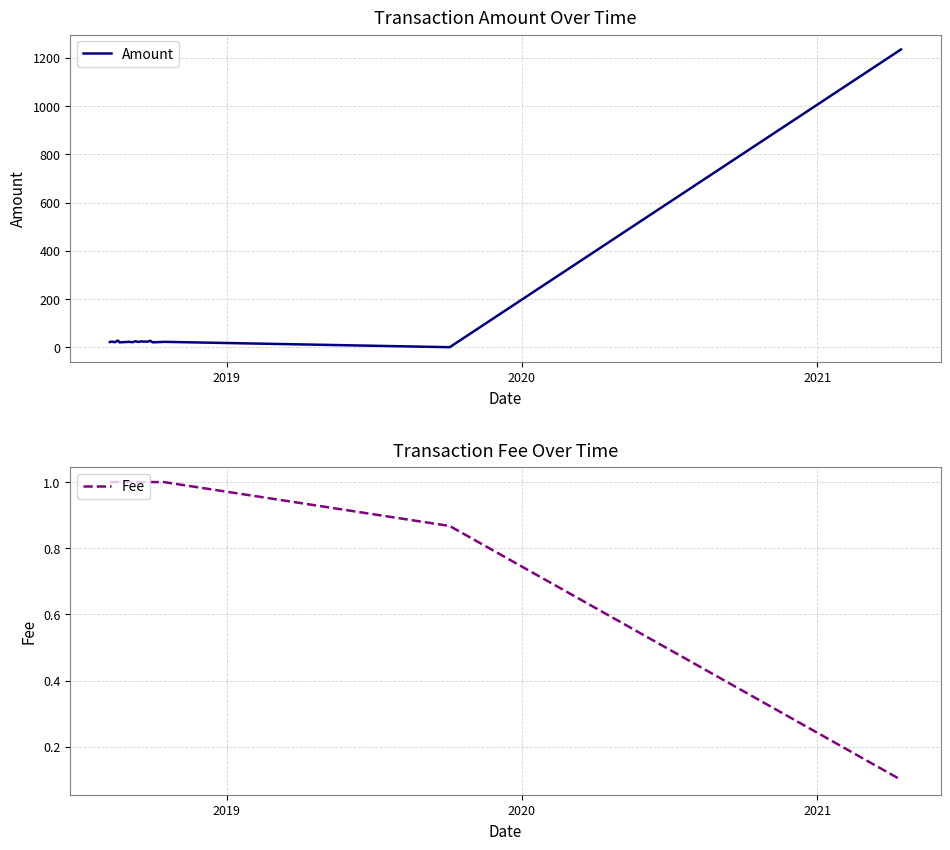

What is the maximum value for Amount?

1235.0